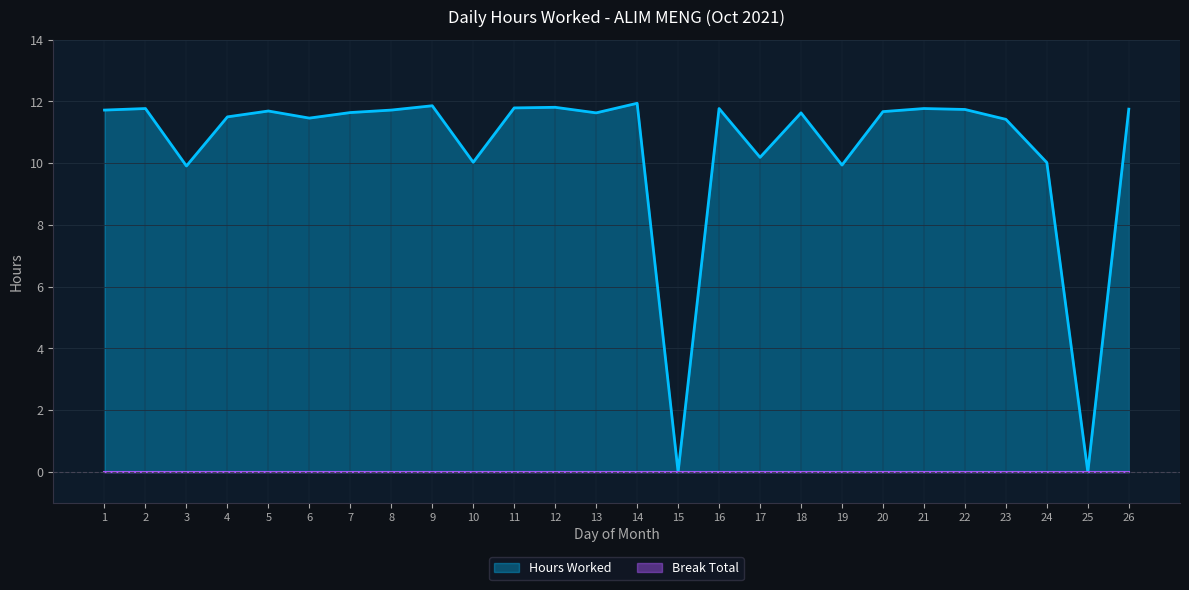

What is the average value?

10.5